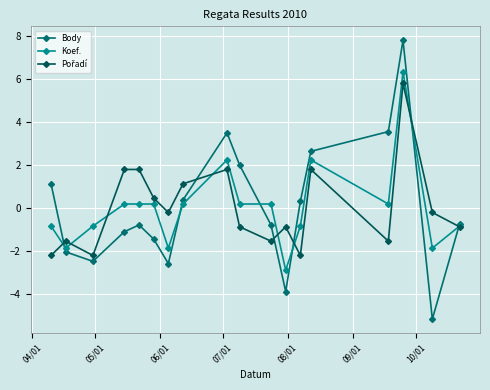

How many distinct data groups are displayed?

3